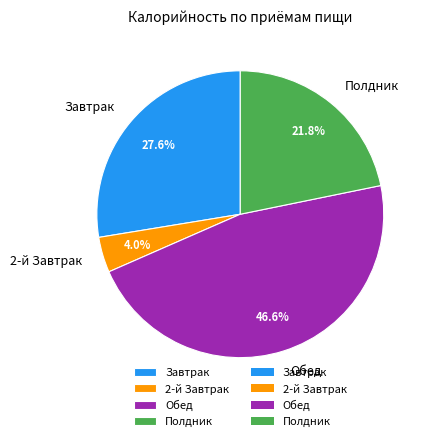

Between Полдник and 2-й Завтрак, which is larger?

Полдник